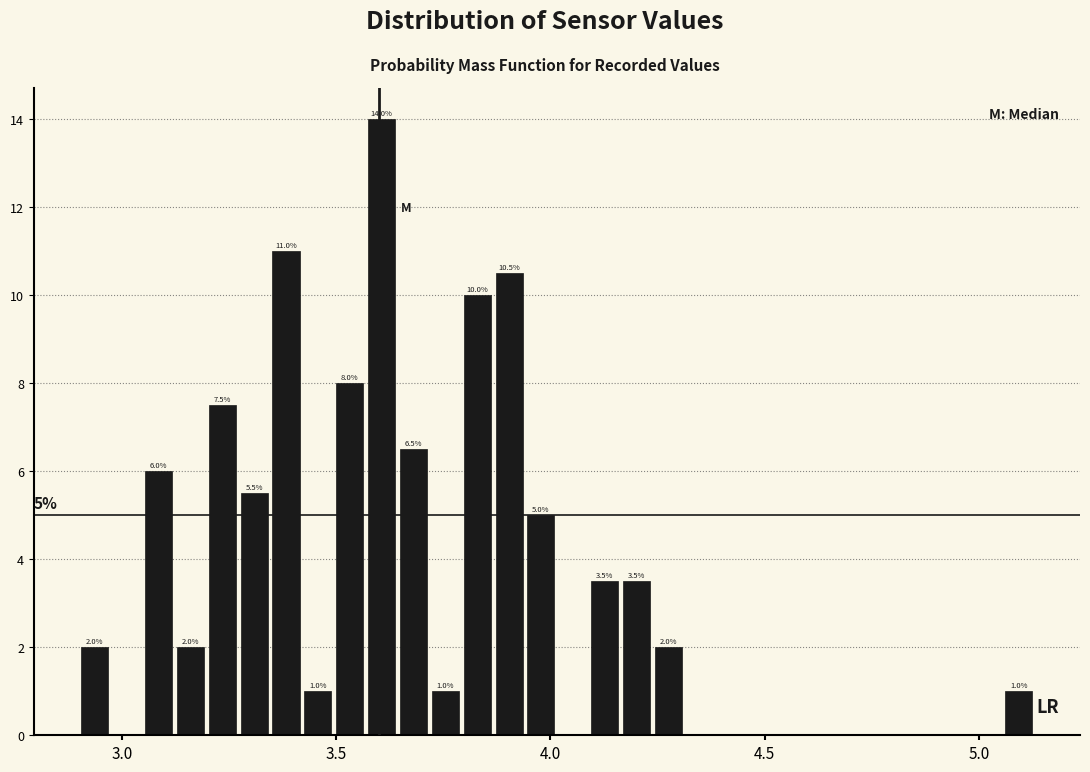

Around what value on the x-axis is the tallest bar? Give the approximate position of its centre, as read against the axis.

3.60